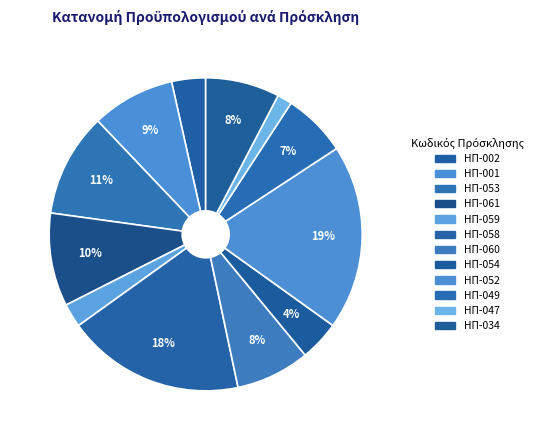

True or false: ΗΠ-047 accounts for 2% of the total.

True